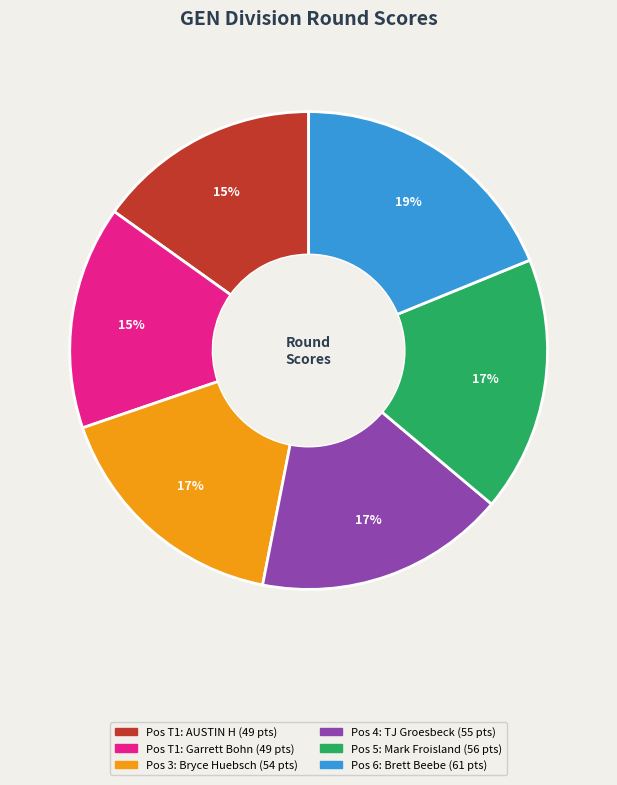

To the nearest percent, what is the difference between the largest and smallest slice percentages?

4%